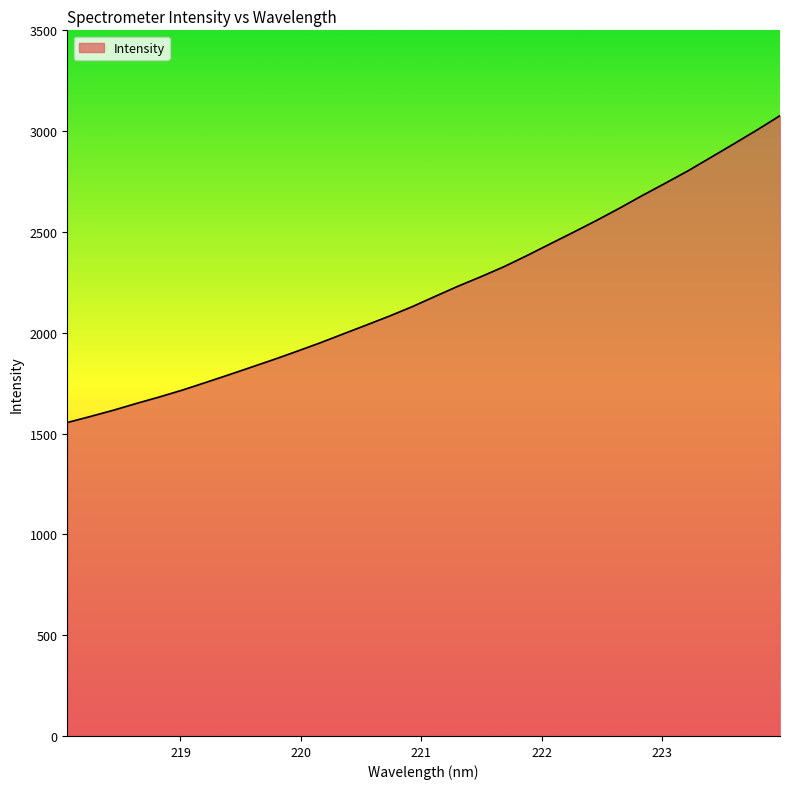

What is the greatest value displayed?

3076.7